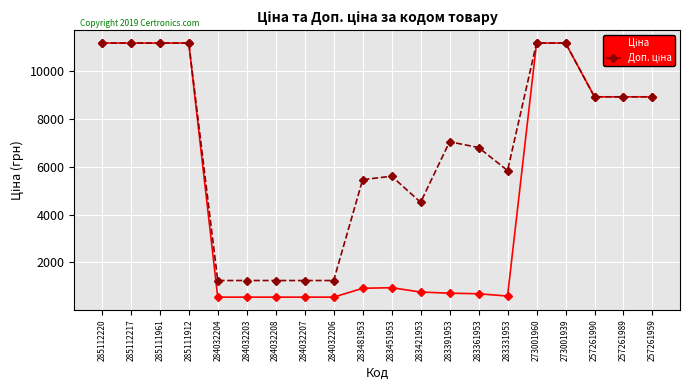

What position from the right is 284032203?

15